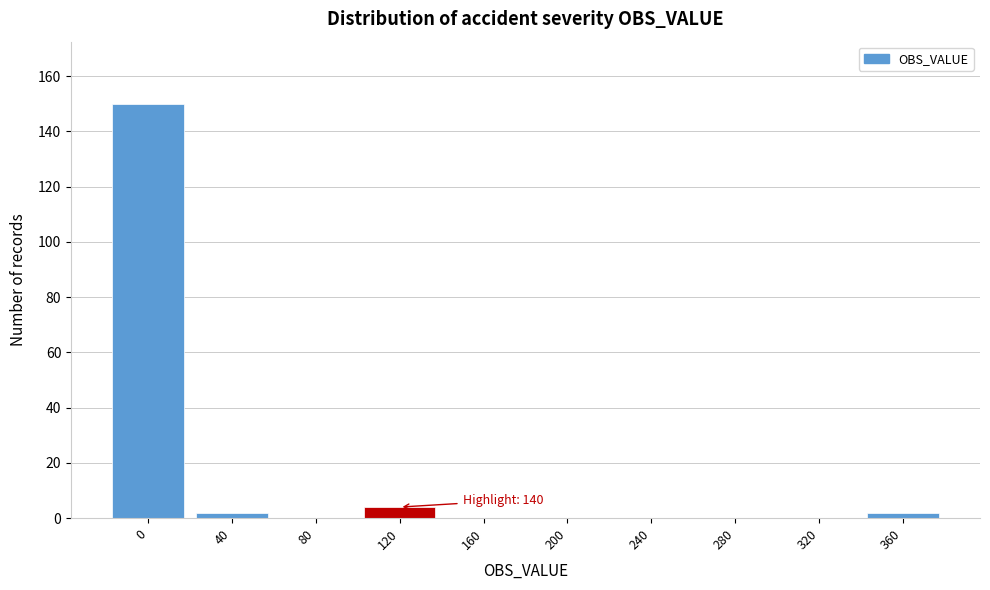

Reading left to right, extract all data points from this chart.

0=150	40=2	80=0	120=4	160=0	200=0	240=0	280=0	320=0	360=2